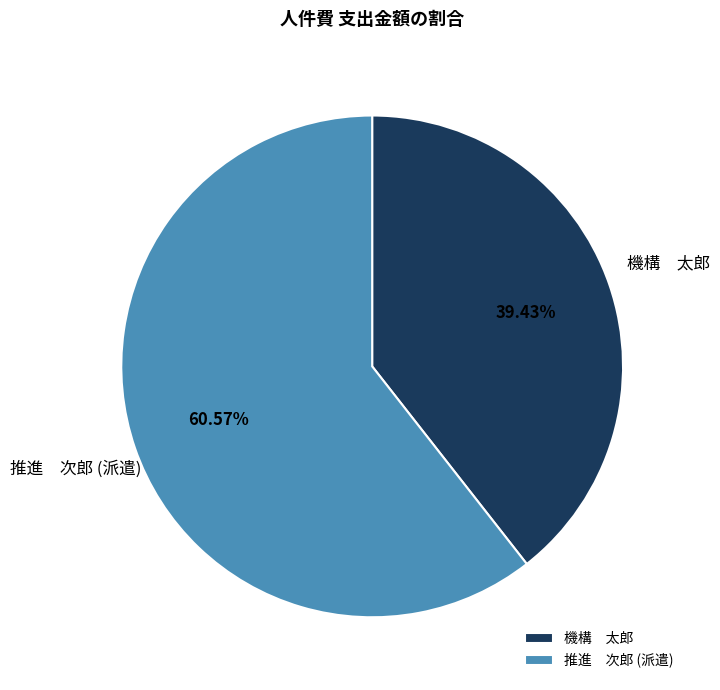

How many slices are in this pie chart?

2